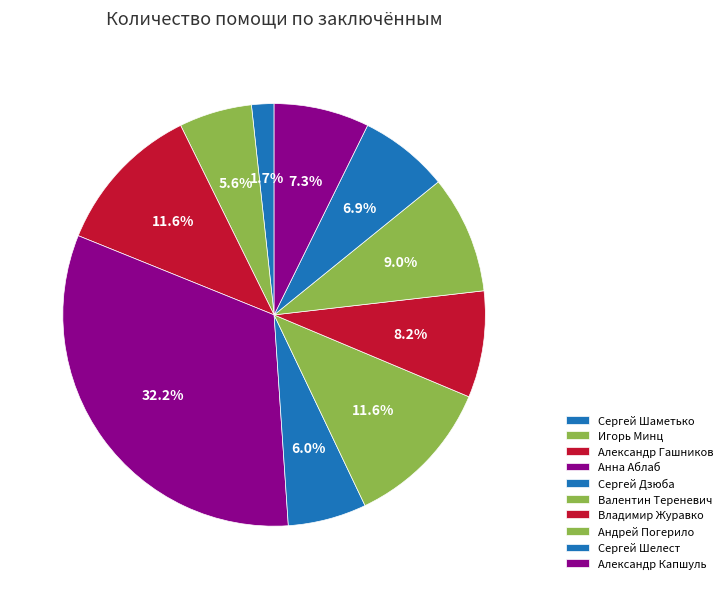

To the nearest percent, what is the difference between the largest and smallest slice percentages?

30%